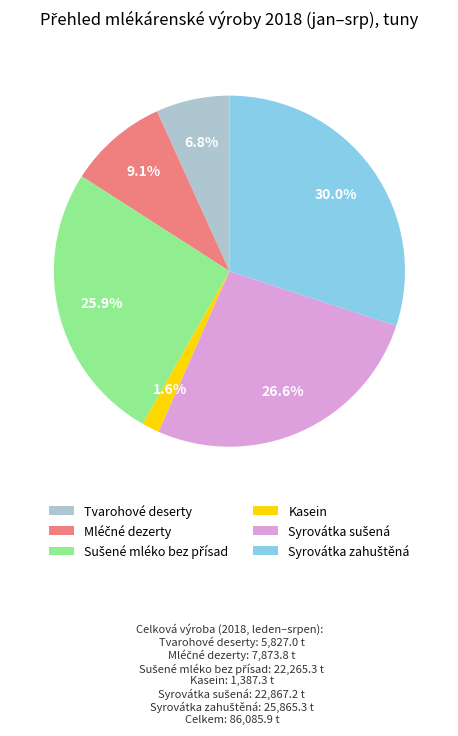

How much of the chart is everything except Kasein?

98.4%